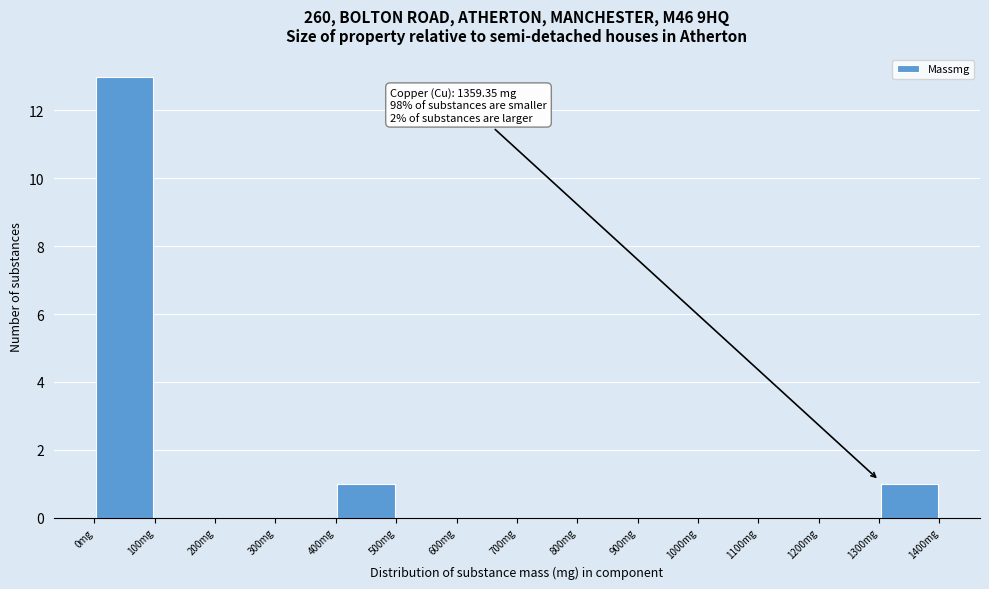

Over which range of the x-axis is the bar tallest?

0 to 100